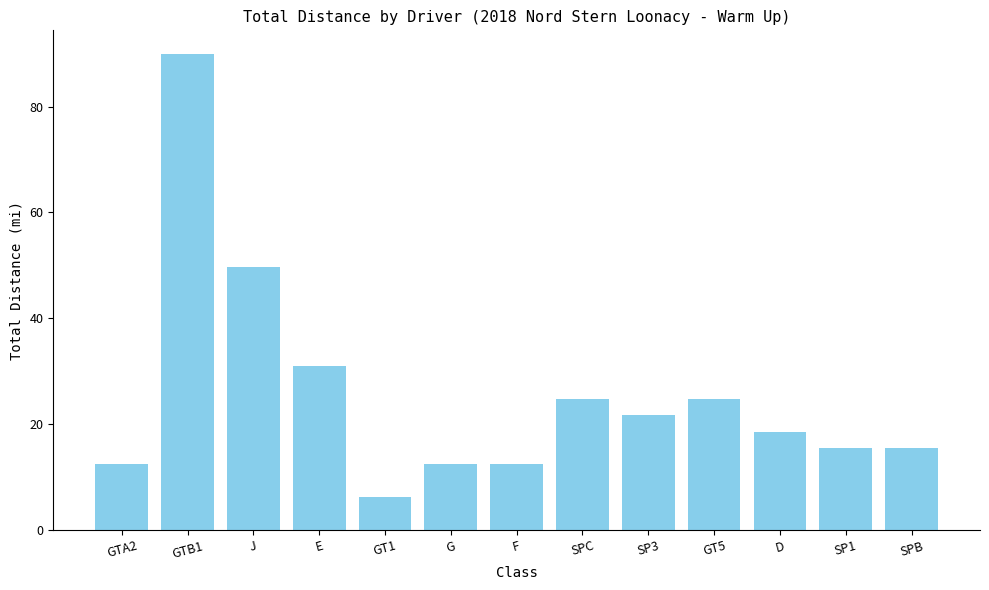

What is the label of the 9th bar from the right?

GT1